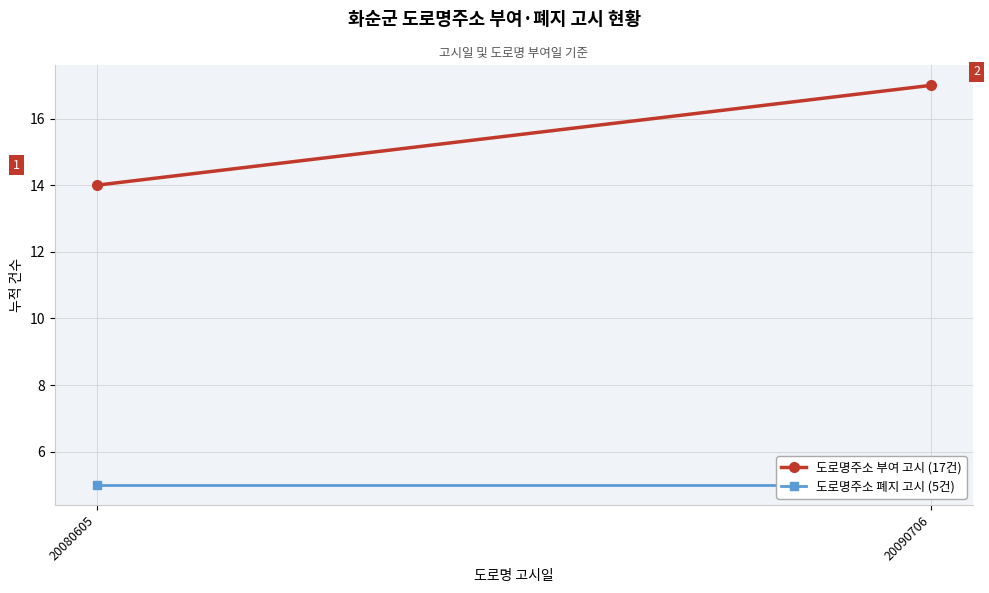

Between 20090706 and 20080605, which is larger?

20090706